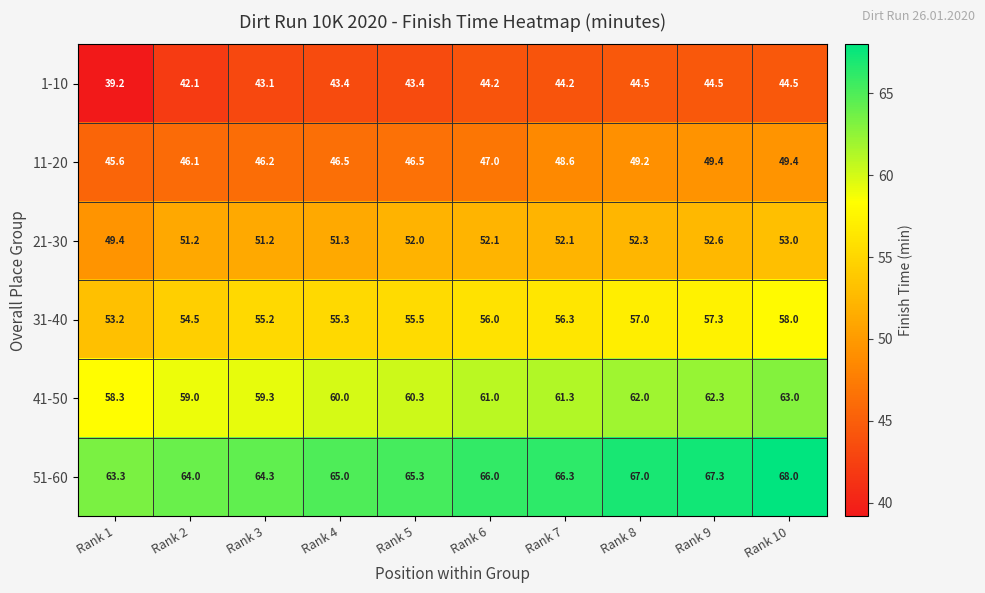

Which series changed the most between Rank 4 and Rank 8?

11-20